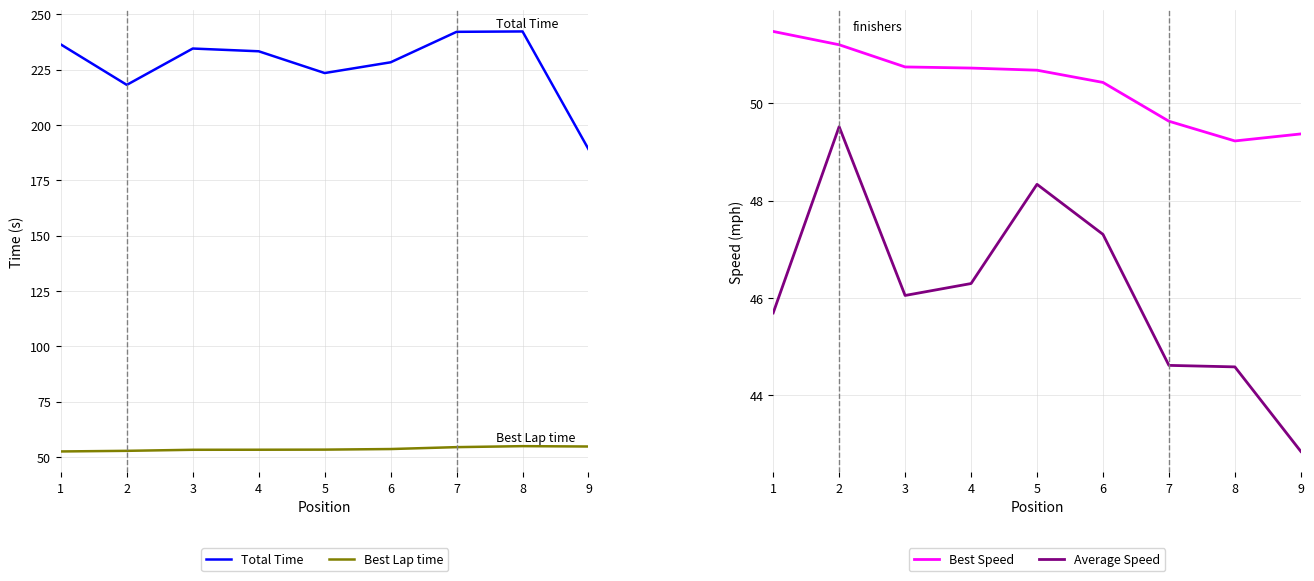

Is the value of Average Speed at 4 greater than the value of Total Time at 4?

No